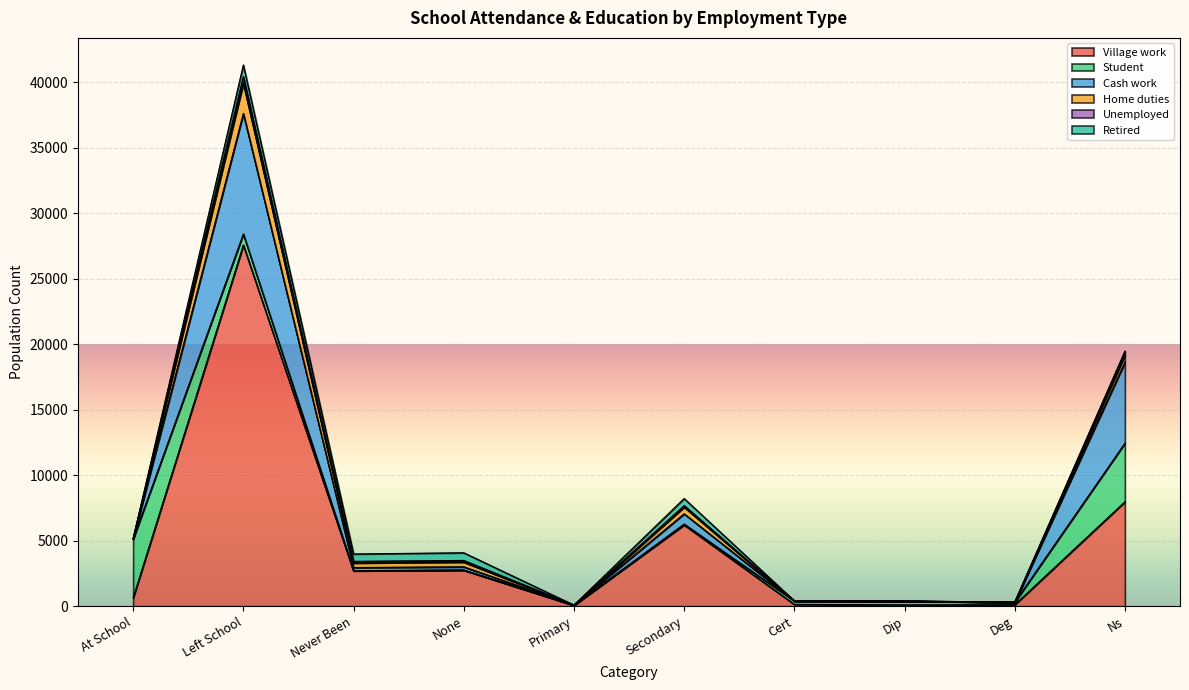

What is the label of the 9th point from the right?

Left School